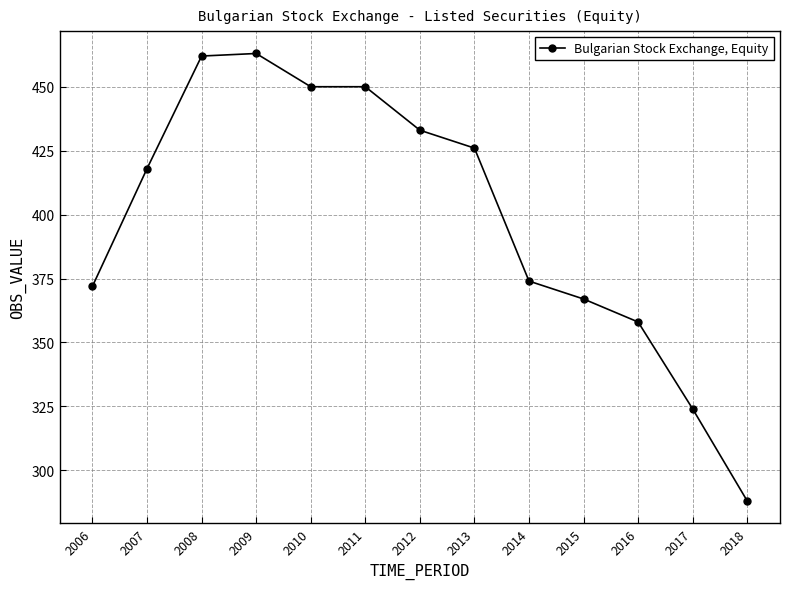

What is the value of the 4th point from the left?

463